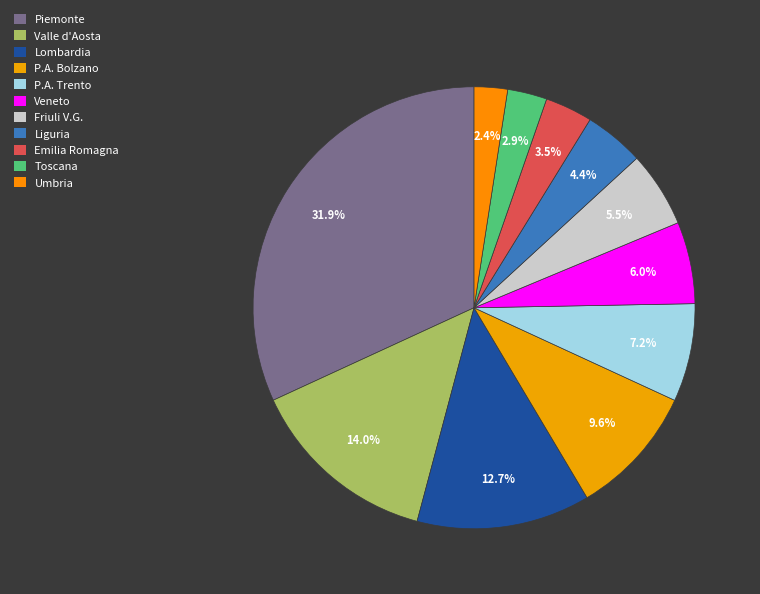

To the nearest percent, what is the combined percentage of Lombardia and Veneto?

19%